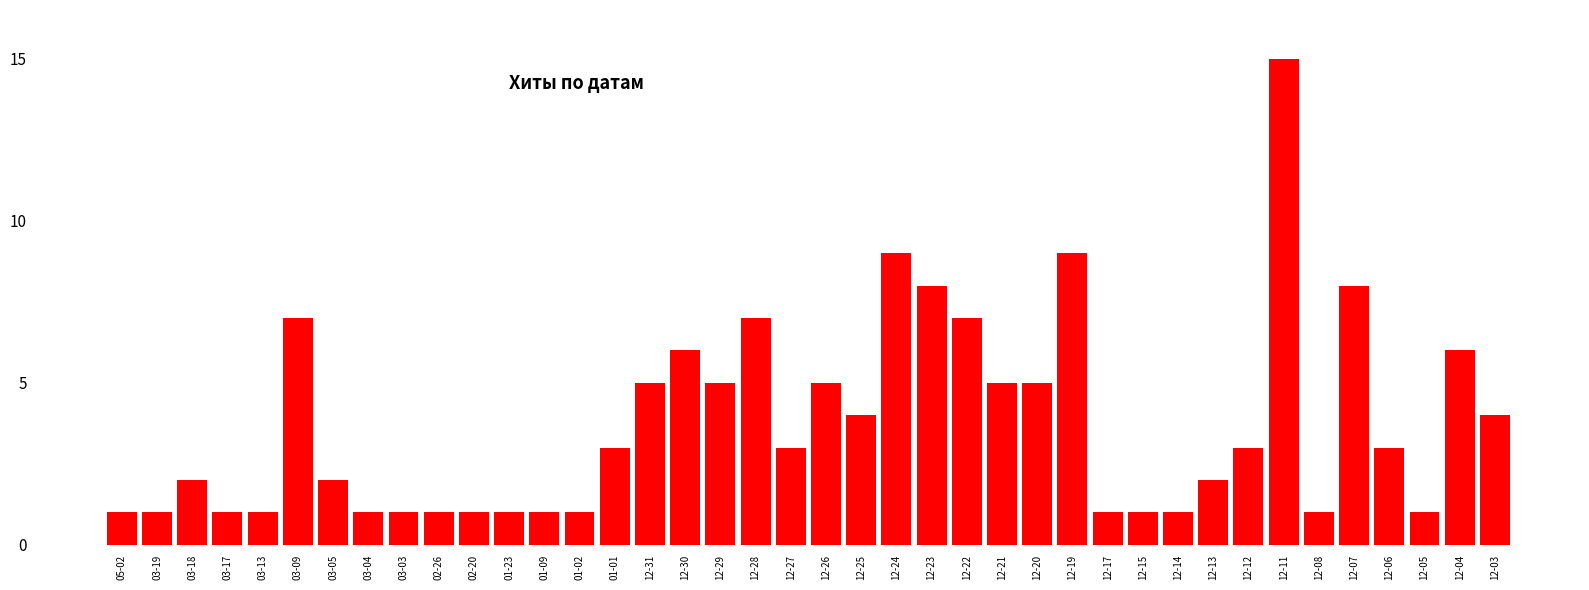

Approximately how many times larger is the value at 12-03 compared to 03-05?

2.0